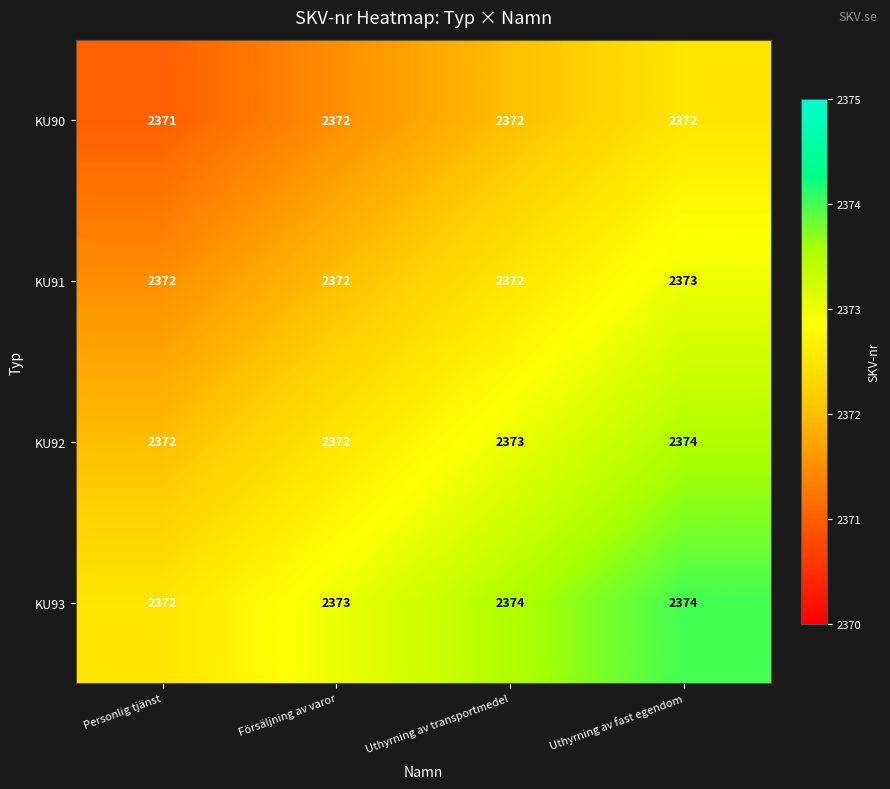

Read the KU93 value at Försäljning av varor.

2373